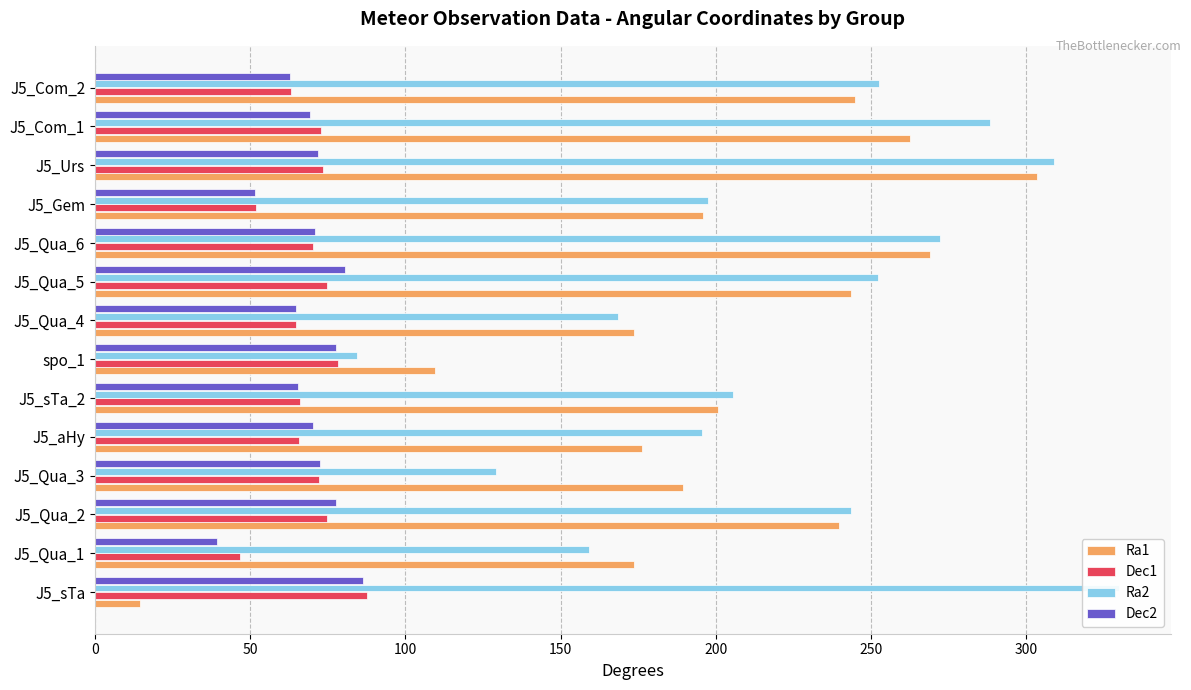

How many values in the Ra2 series are below 243?

7